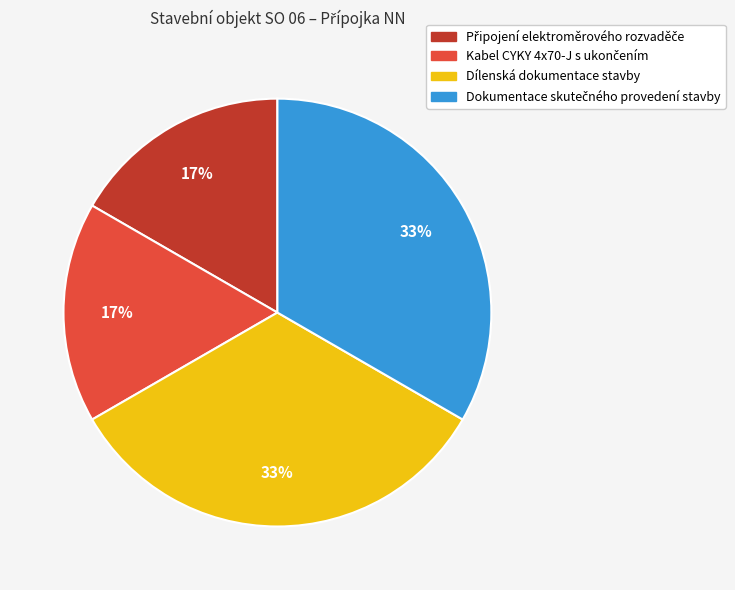

To the nearest percent, what portion does Dílenská dokumentace stavby represent?

33%